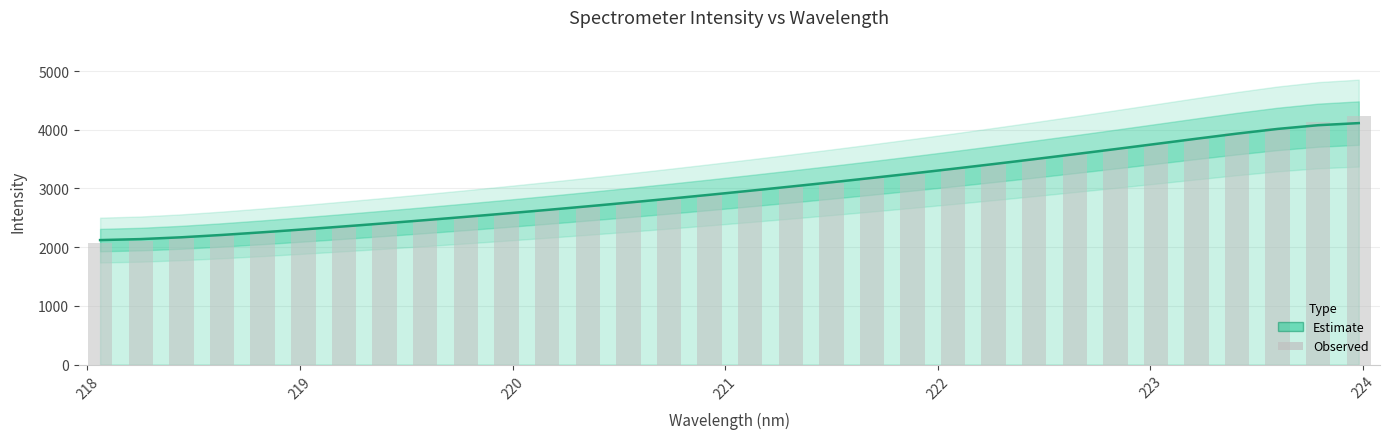

Are the bars horizontal?

No